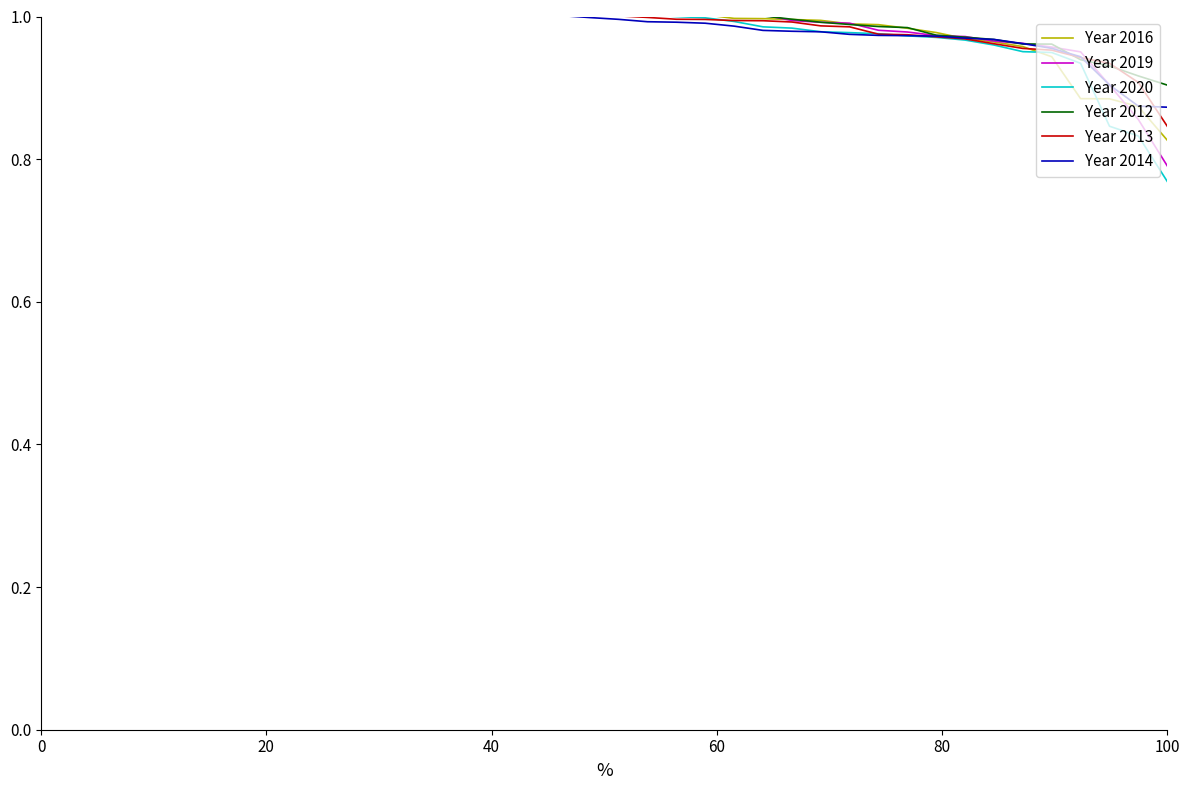

What is the lowest value of the Year 2019 series?

0.8